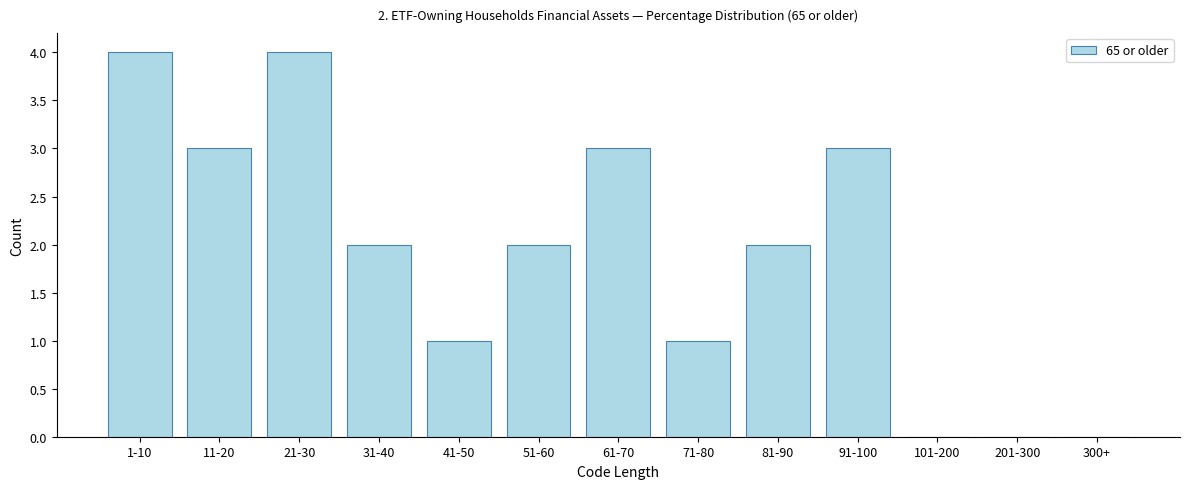

Reading right to left, list all the values displayed in this chart.

300+=0	201-300=0	101-200=0	91-100=3	81-90=2	71-80=1	61-70=3	51-60=2	41-50=1	31-40=2	21-30=4	11-20=3	1-10=4